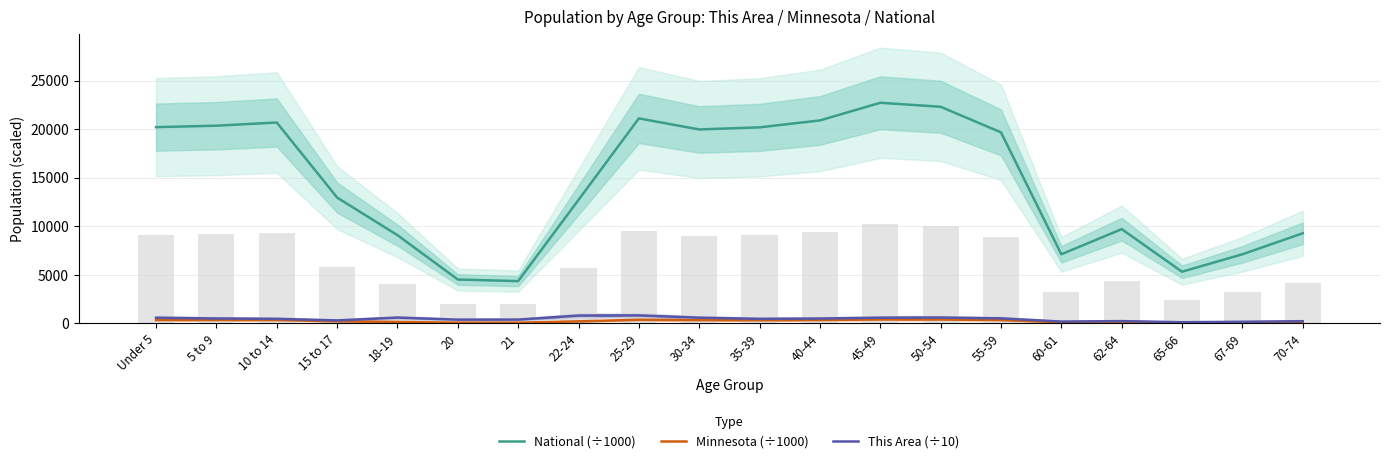

What is the total value across all series at 5 to 9?

21211.7